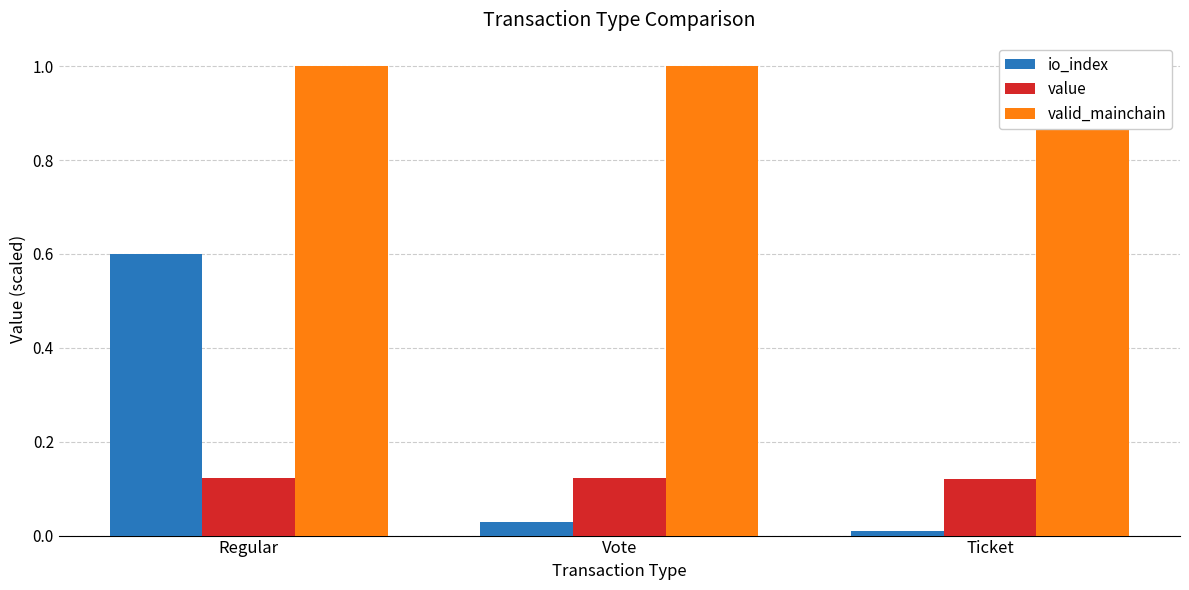

How many bars are there in each group?

3